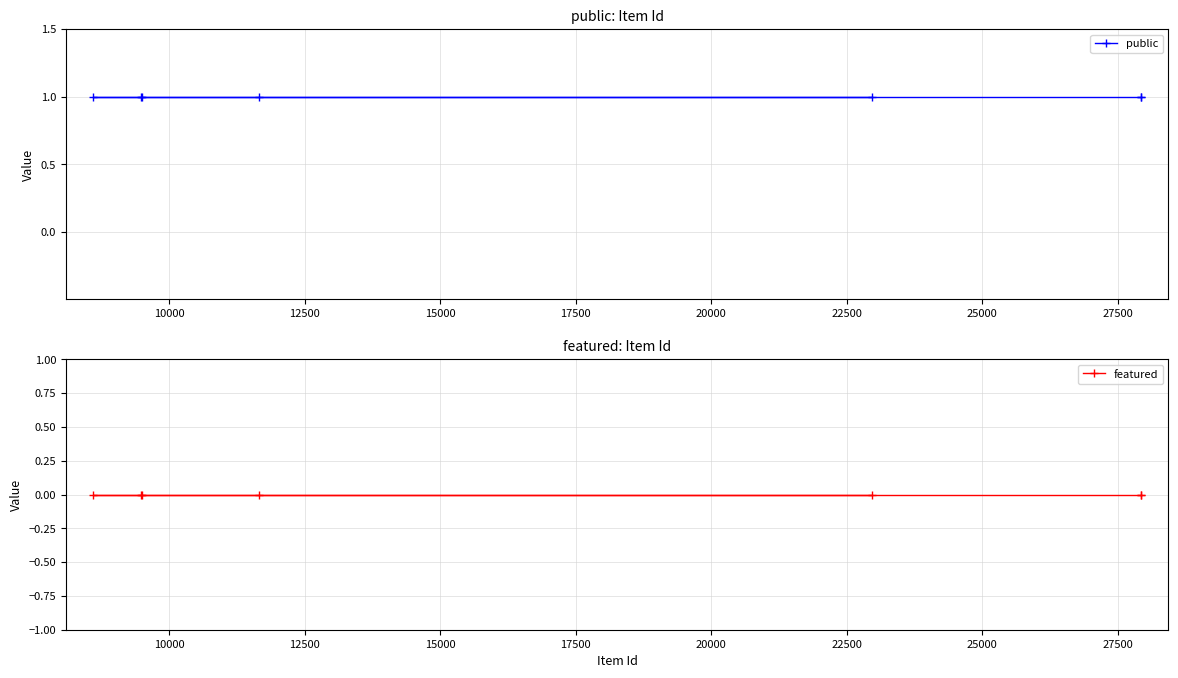

Reading right to left, extract all data points from this chart.

public: 1	1	1	1	1	1	1
featured: 0	0	0	0	0	0	0